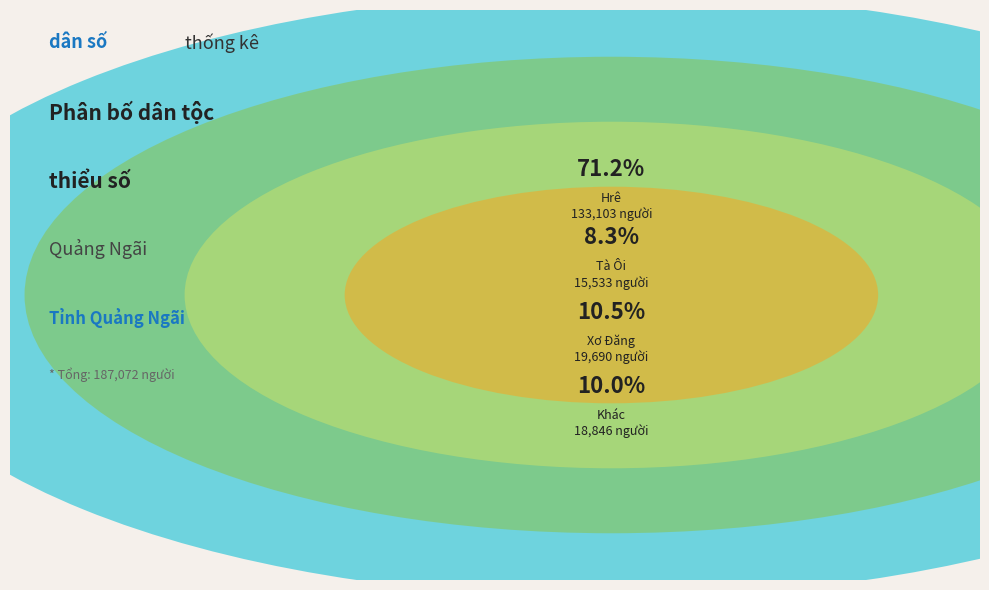

Do Ba Na and Hrê together represent more than half of the pie?

Yes